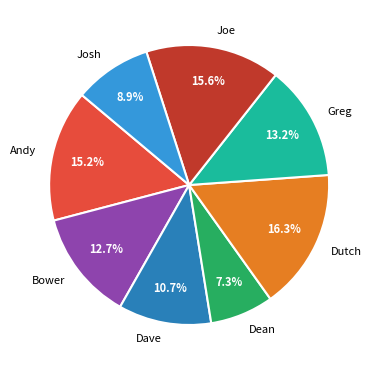

Is the sum of Bower and Dave greater than half?

No